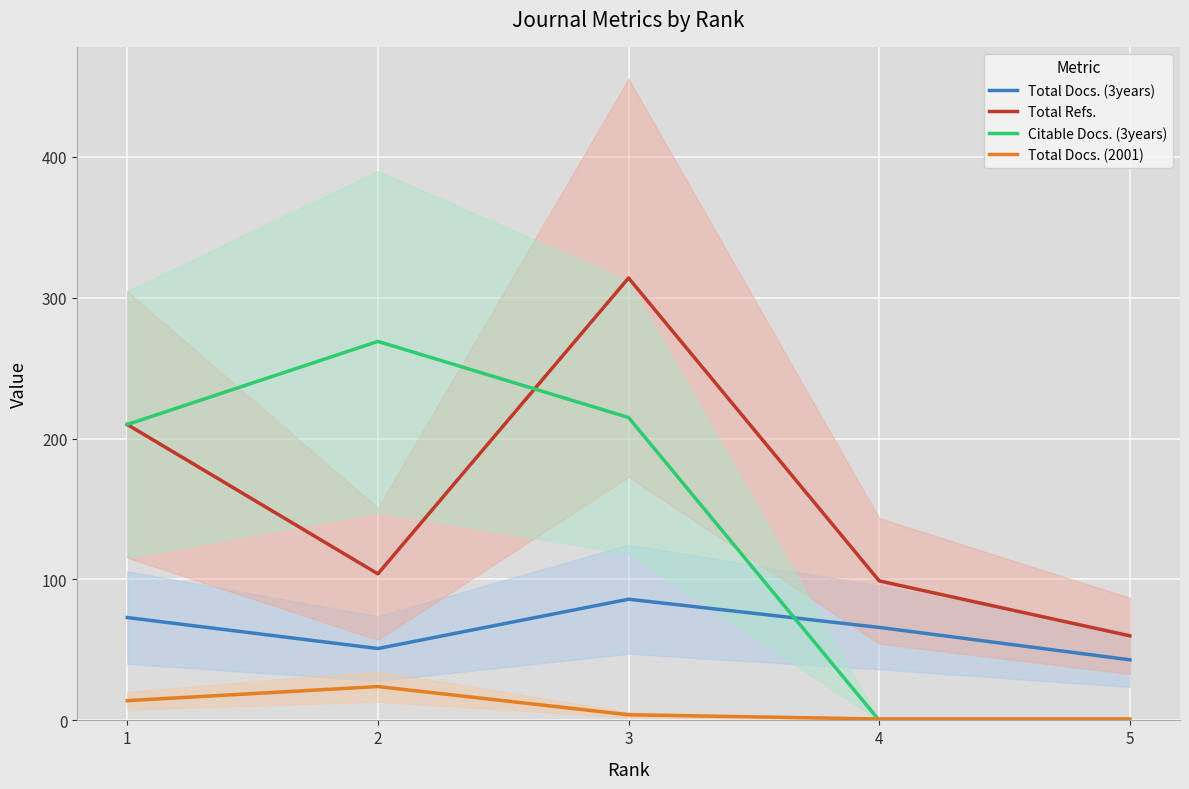

How many values in the Total Refs. series are below 104?

2